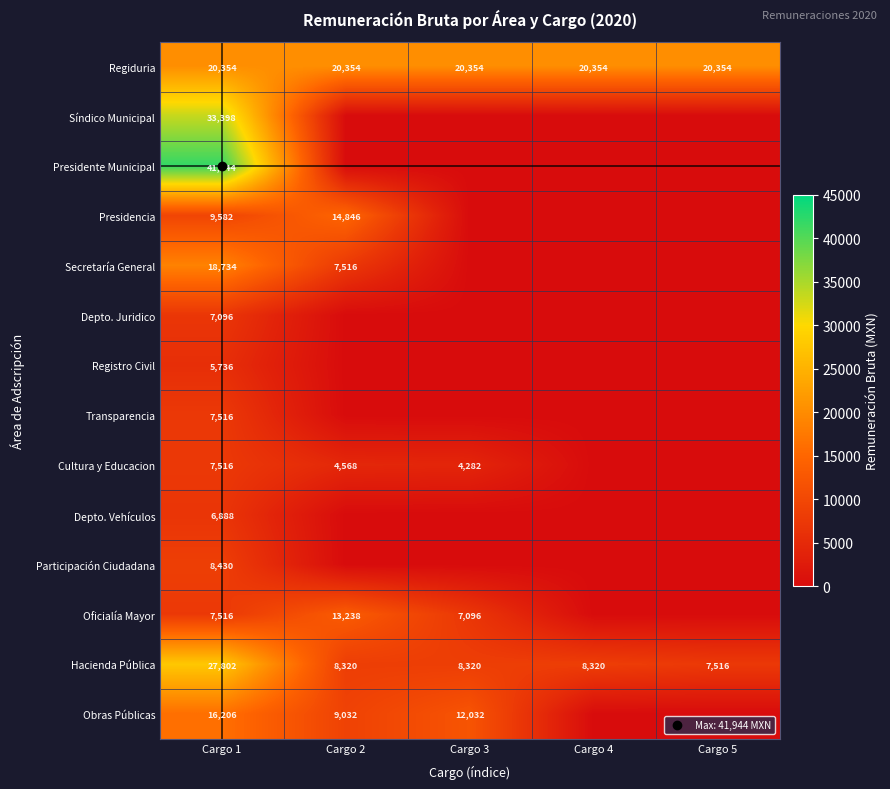

Rank the series at Cargo 2 from lowest to highest value.

Síndico Municipal, Presidente Municipal, Depto. Juridico, Registro Civil, Transparencia, Depto. Vehículos, Participación Ciudadana, Cultura y Educacion, Secretaría General, Hacienda Pública, Obras Públicas, Oficialía Mayor, Presidencia, Regiduria